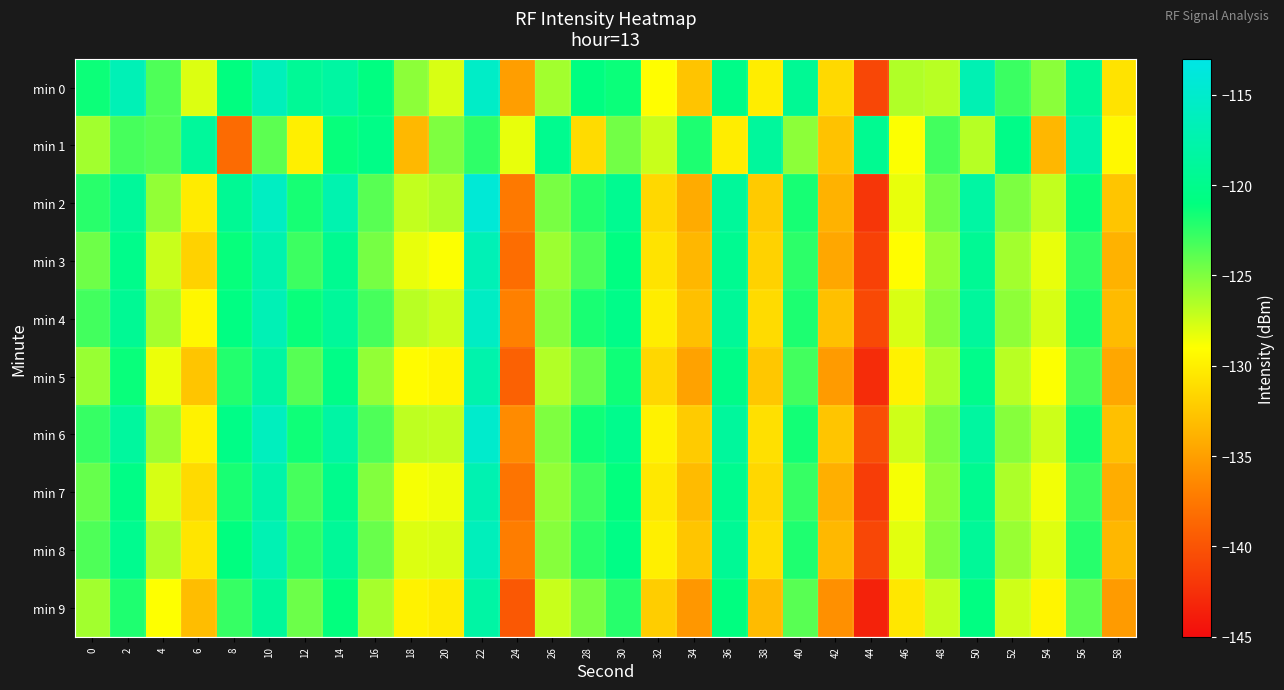

Reading left to right, extract all data points from this chart.

min 0: 0=-121.4	2=-116.7	4=-123.5	6=-127.9	8=-120.9	10=-116.4	12=-119.2	14=-118.3	16=-120.8	18=-125.4	20=-127.8	22=-115.4	24=-135.0	26=-126.1	28=-120.8	30=-121.3	32=-129.1	34=-132.7	36=-120.3	38=-130.1	40=-119.4	42=-131.3	44=-140.9	46=-126.5	48=-126.8	50=-116.9	52=-122.8	54=-125.4	56=-119.2	58=-130.7
min 1: 0=-126.1	2=-123.2	4=-123.6	6=-118.8	8=-138.3	10=-123.9	12=-129.9	14=-121.2	16=-120.4	18=-133.4	20=-125.0	22=-122.5	24=-128.3	26=-119.8	28=-131.2	30=-124.6	32=-127.3	34=-121.9	36=-130.1	38=-118.7	40=-125.4	42=-132.8	44=-119.6	46=-128.9	48=-123.1	50=-126.7	52=-120.3	54=-133.5	56=-117.8	58=-129.4
min 2: 0=-122.3	2=-118.9	4=-125.6	6=-130.2	8=-119.4	10=-115.8	12=-121.7	14=-117.3	16=-123.8	18=-127.1	20=-126.5	22=-114.2	24=-137.4	26=-124.8	28=-122.1	30=-119.6	32=-131.4	34=-134.2	36=-118.9	38=-132.3	40=-121.7	42=-133.8	44=-142.1	46=-128.3	48=-124.6	50=-118.2	52=-124.9	54=-127.1	56=-121.4	58=-132.6
min 3: 0=-124.5	2=-120.1	4=-127.3	6=-131.8	8=-121.2	10=-117.4	12=-122.9	14=-119.6	16=-124.7	18=-128.3	20=-128.9	22=-116.7	24=-138.2	26=-125.9	28=-123.4	30=-120.8	32=-130.7	34=-133.5	36=-119.6	38=-131.8	40=-122.4	42=-134.5	44=-141.3	46=-129.1	48=-125.8	50=-119.4	52=-126.1	54=-128.3	56=-122.6	58=-133.8
min 4: 0=-123.1	2=-119.4	4=-126.2	6=-129.5	8=-120.7	10=-116.8	12=-121.3	14=-118.9	16=-123.2	18=-126.8	20=-127.4	22=-115.6	24=-136.9	26=-125.3	28=-121.8	30=-120.2	32=-130.1	34=-132.9	36=-119.1	38=-131.2	40=-121.9	42=-132.9	44=-140.7	46=-127.8	48=-125.2	50=-118.8	52=-125.5	54=-127.7	56=-122.0	58=-133.2
min 5: 0=-125.8	2=-121.3	4=-128.4	6=-132.6	8=-122.1	10=-118.3	12=-123.7	14=-120.4	16=-125.6	18=-129.2	20=-129.6	22=-117.5	24=-139.1	26=-126.6	28=-124.2	30=-121.5	32=-131.5	34=-134.8	36=-120.3	38=-132.5	40=-123.1	42=-135.2	44=-142.8	46=-129.8	48=-126.5	50=-120.1	52=-126.8	54=-128.9	56=-123.3	58=-134.5
min 6: 0=-122.7	2=-118.6	4=-125.9	6=-129.8	8=-120.4	10=-116.1	12=-121.5	14=-118.1	16=-123.5	18=-127.0	20=-127.1	22=-115.0	24=-136.2	26=-125.0	28=-121.5	30=-119.9	32=-129.8	34=-132.2	36=-118.8	38=-130.9	40=-121.6	42=-132.6	44=-140.4	46=-127.5	48=-124.9	50=-118.5	52=-125.2	54=-127.4	56=-121.7	58=-132.9
min 7: 0=-124.2	2=-120.5	4=-127.7	6=-131.3	8=-121.8	10=-117.7	12=-123.2	14=-119.9	16=-125.1	18=-128.7	20=-128.5	22=-117.1	24=-137.8	26=-125.6	28=-123.0	30=-121.1	32=-130.4	34=-133.2	36=-119.8	38=-131.5	40=-122.7	42=-134.0	44=-141.6	46=-128.7	48=-125.5	50=-119.7	52=-126.4	54=-128.6	56=-122.9	58=-134.1
min 8: 0=-123.5	2=-119.8	4=-126.5	6=-130.6	8=-121.0	10=-117.0	12=-122.4	14=-119.1	16=-124.3	18=-127.9	20=-127.8	22=-116.3	24=-137.1	26=-125.2	28=-122.3	30=-120.5	32=-130.0	34=-132.6	36=-119.3	38=-131.1	40=-122.0	42=-133.4	44=-140.9	46=-128.1	48=-125.1	50=-119.1	52=-125.8	54=-128.0	56=-122.2	58=-133.5
min 9: 0=-126.1	2=-122.0	4=-129.0	6=-133.1	8=-122.7	10=-118.9	12=-124.4	14=-121.1	16=-126.2	18=-129.8	20=-130.2	22=-118.1	24=-139.7	26=-127.3	28=-124.8	30=-122.2	32=-132.1	34=-135.5	36=-120.9	38=-133.2	40=-123.8	42=-135.9	44=-143.5	46=-130.5	48=-127.2	50=-120.8	52=-127.5	54=-129.6	56=-124.0	58=-135.2